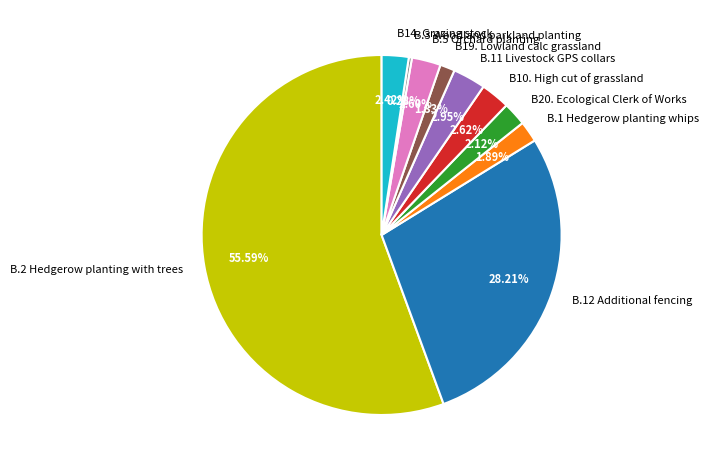

What is the largest slice in the pie chart?

B.2 Hedgerow planting with trees